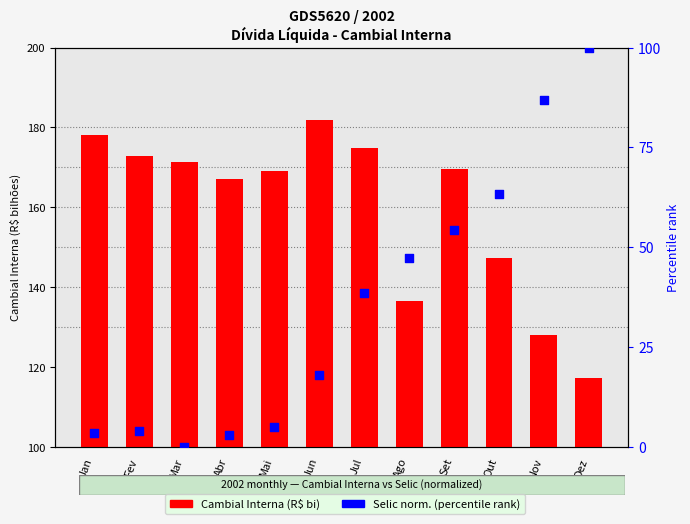

Which series has the largest Y range (max minus min)?

Selic (norm.)